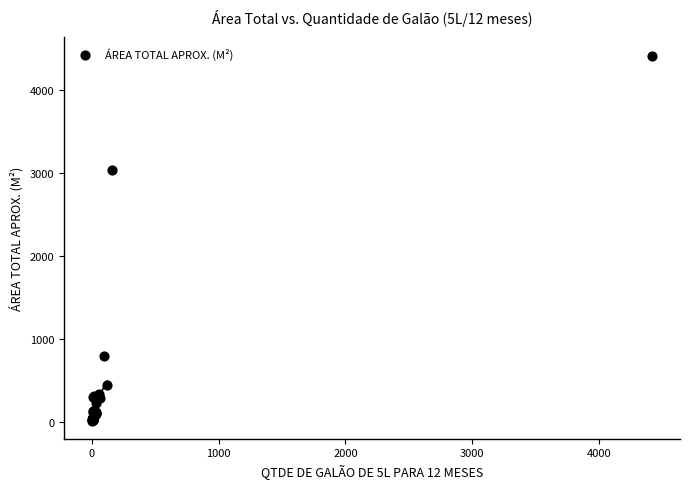

What Y value in the scatter plot is closest to 2215?

3033.6